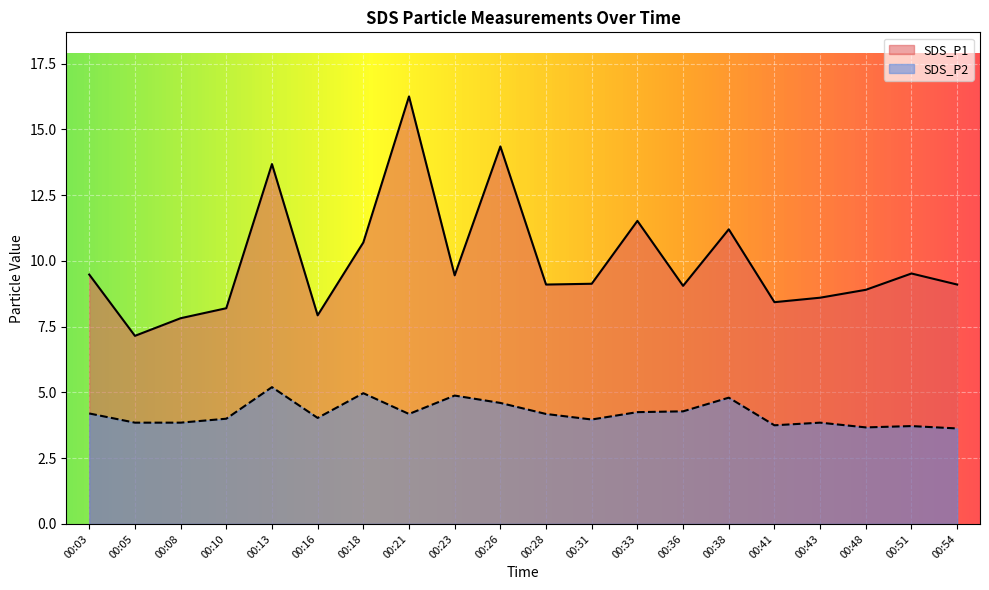

At which category does SDS_P1 reach its first local valley?

00:05